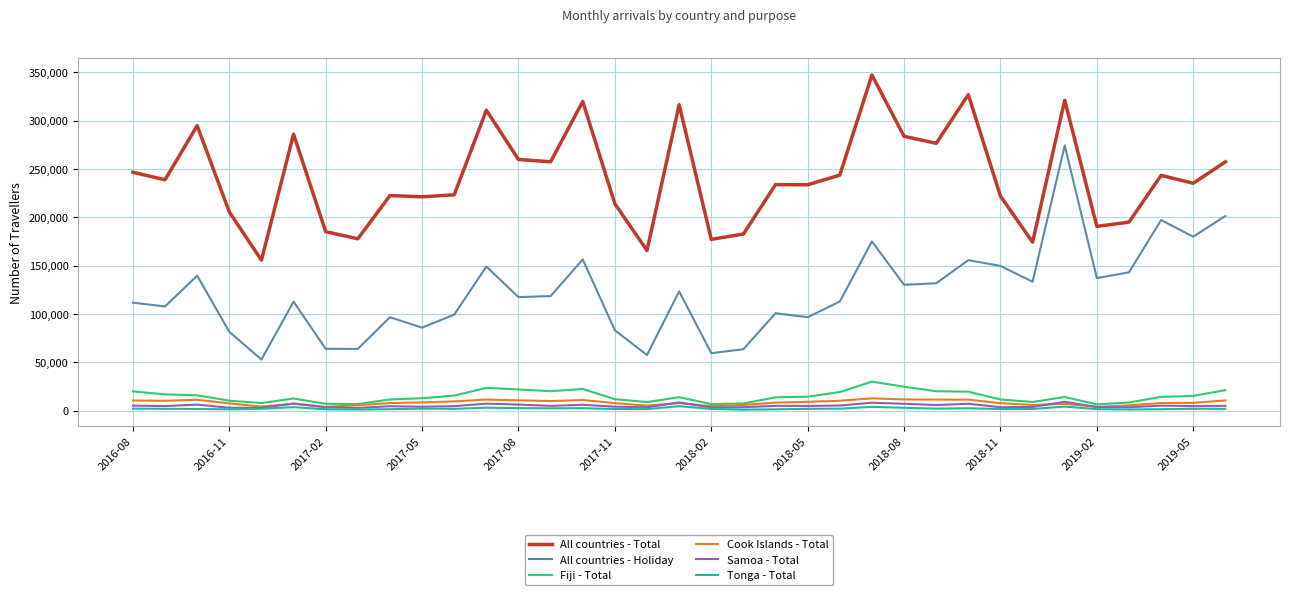

Count the number of data series in this chart.

6